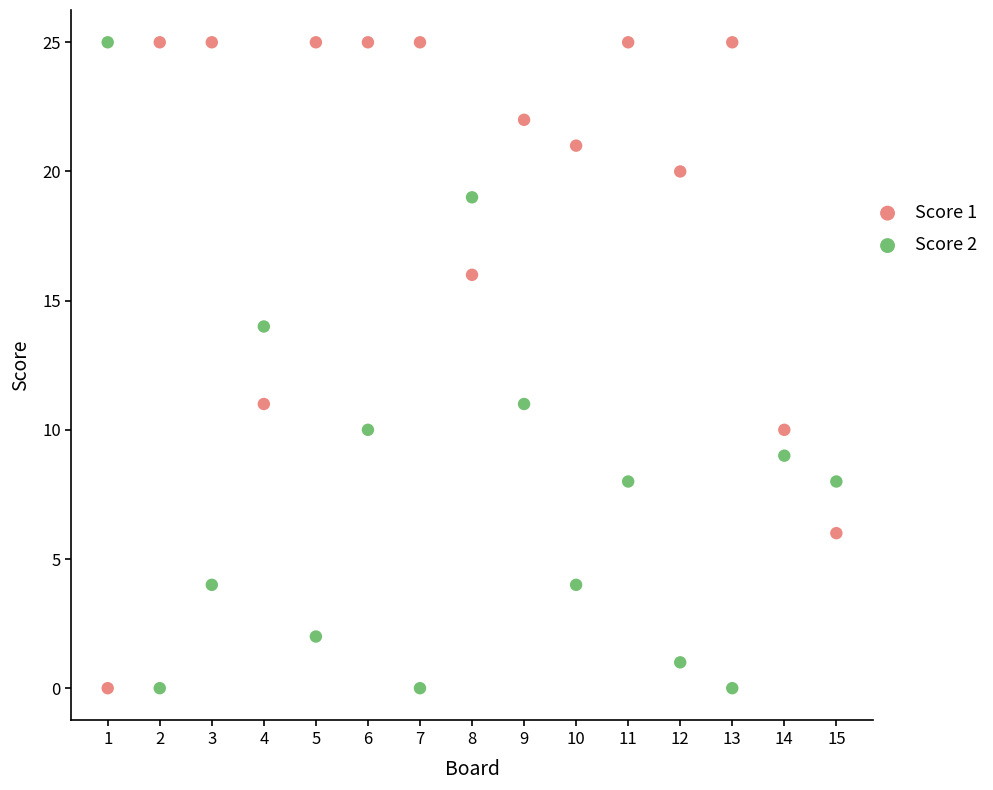

What is the X range (max minus min) for the scatter plot?

14